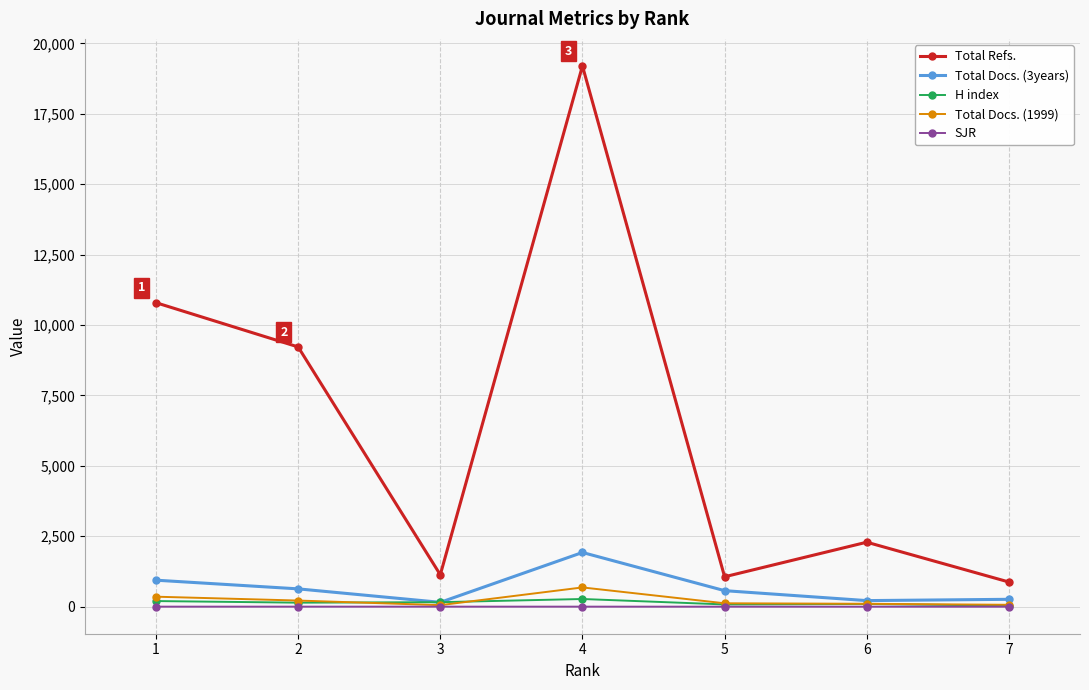

What is the sum of the Total Docs. (1999) values at 2 and 1?

573.0